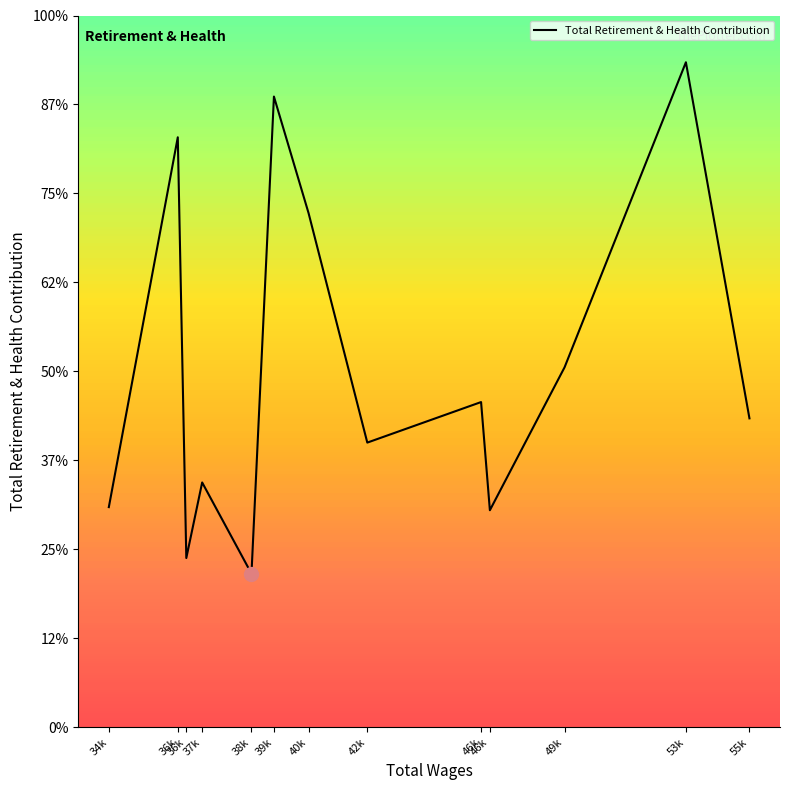

How many points are higher than both their immediate neighbors (excluding endpoints)?

5